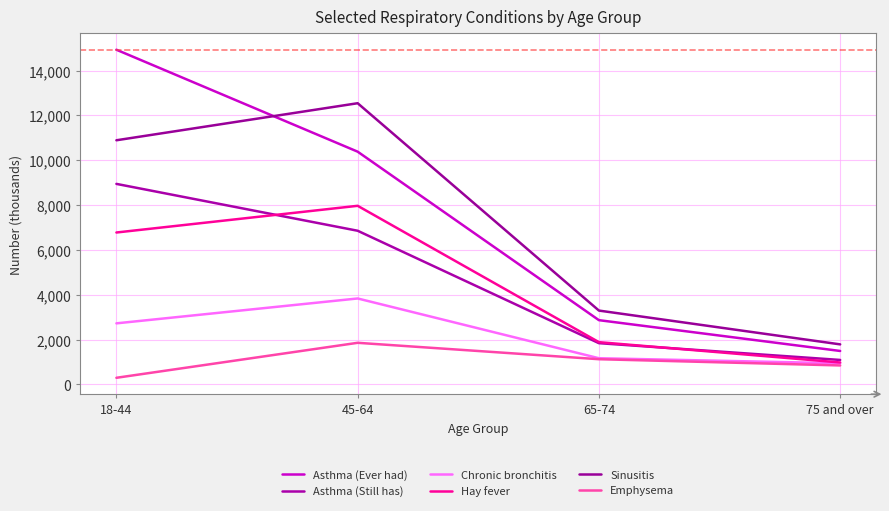

Is this an area chart (filled region under the line)?

No